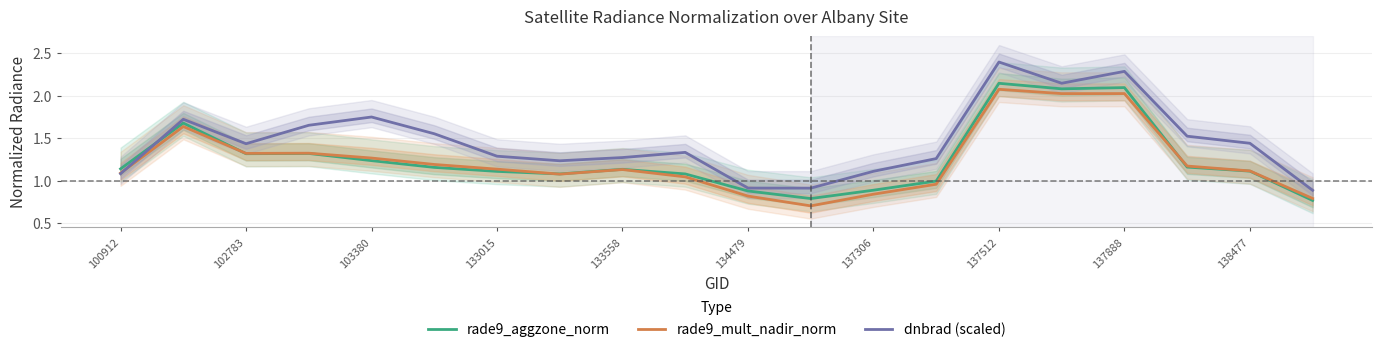

True or false: dnbrad (scaled) has more than 0 points higher than both neighbors.

True